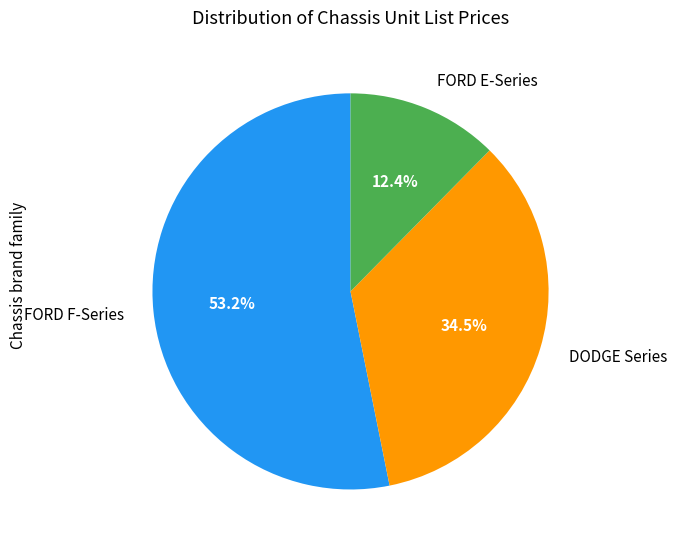

How many slices are in this pie chart?

3